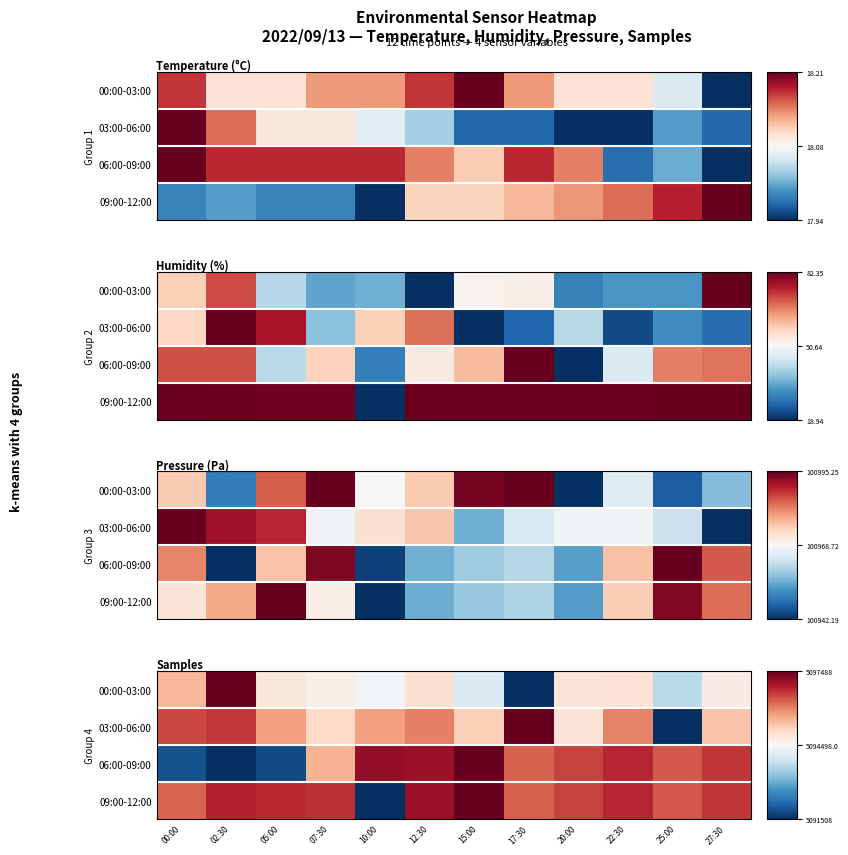

How many distinct data groups are displayed?

4